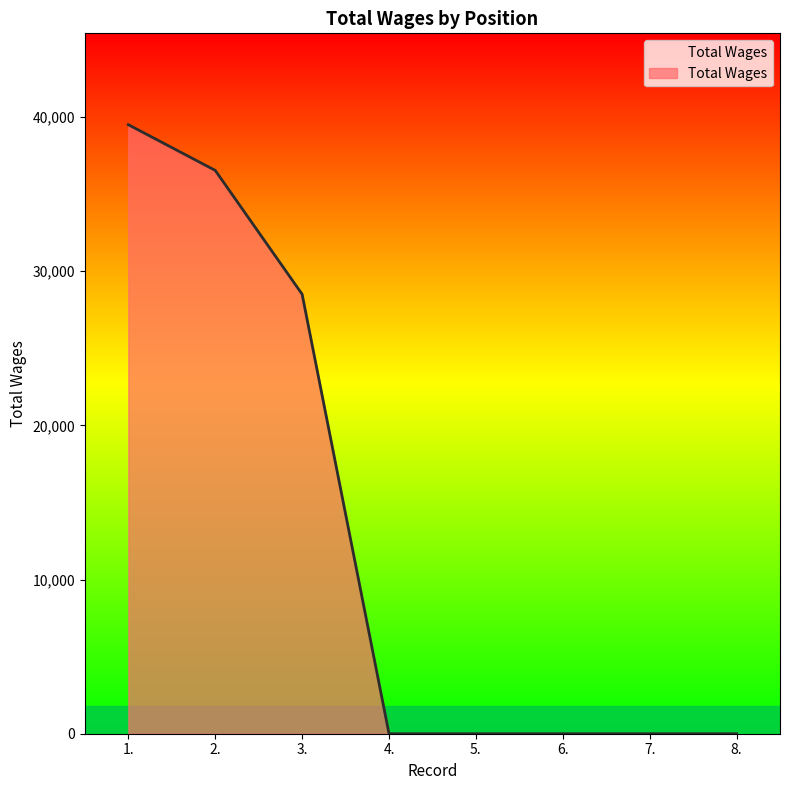

What is the average value?

13071